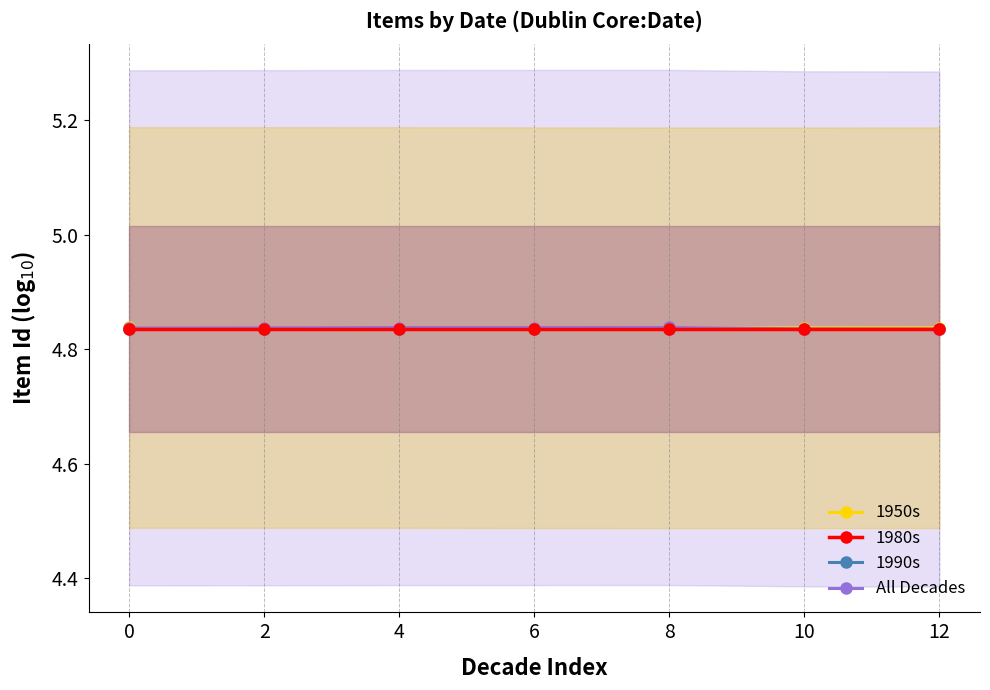

Reading right to left, list all the values displayed in this chart.

1950s: 4.8	4.8	4.8	4.8	4.8	4.8	4.8
1980s: 4.8	4.8	4.8	4.8	4.8	4.8	4.8
1990s: 4.8	4.8	4.8	4.8	4.8	4.8	4.8
All Decades: 4.8	4.8	4.8	4.8	4.8	4.8	4.8